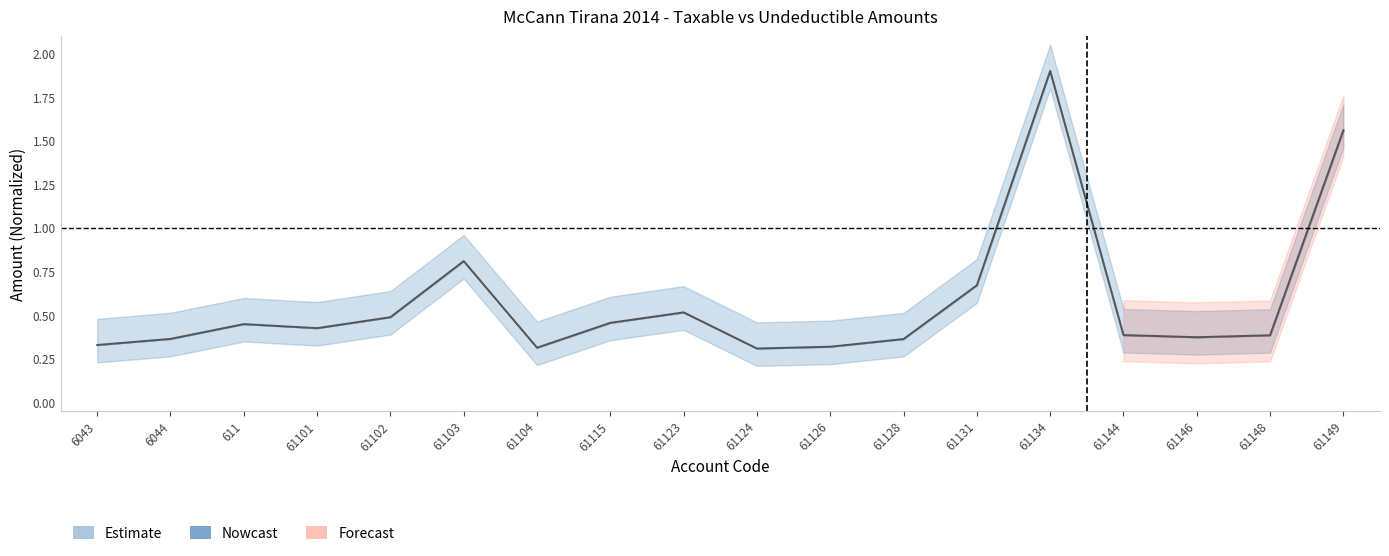

Rank the categories by value from lowest to highest.

61124, 61104, 61126, 6043, 61128, 6044, 61146, 61148, 61144, 61101, 611, 61115, 61102, 61123, 61131, 61103, 61149, 61134